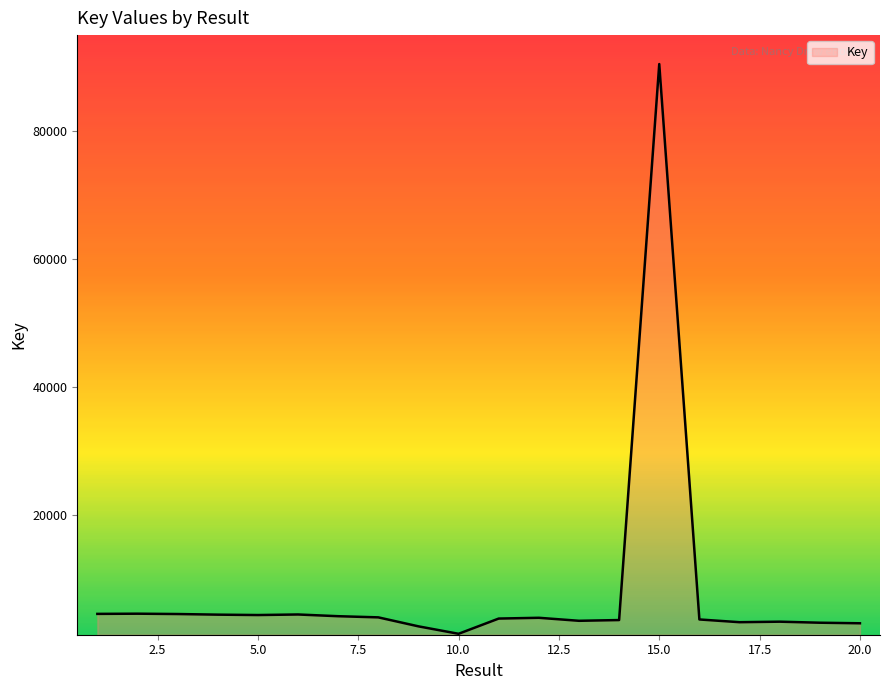

What is the difference between the maximum and minimum values?

88949